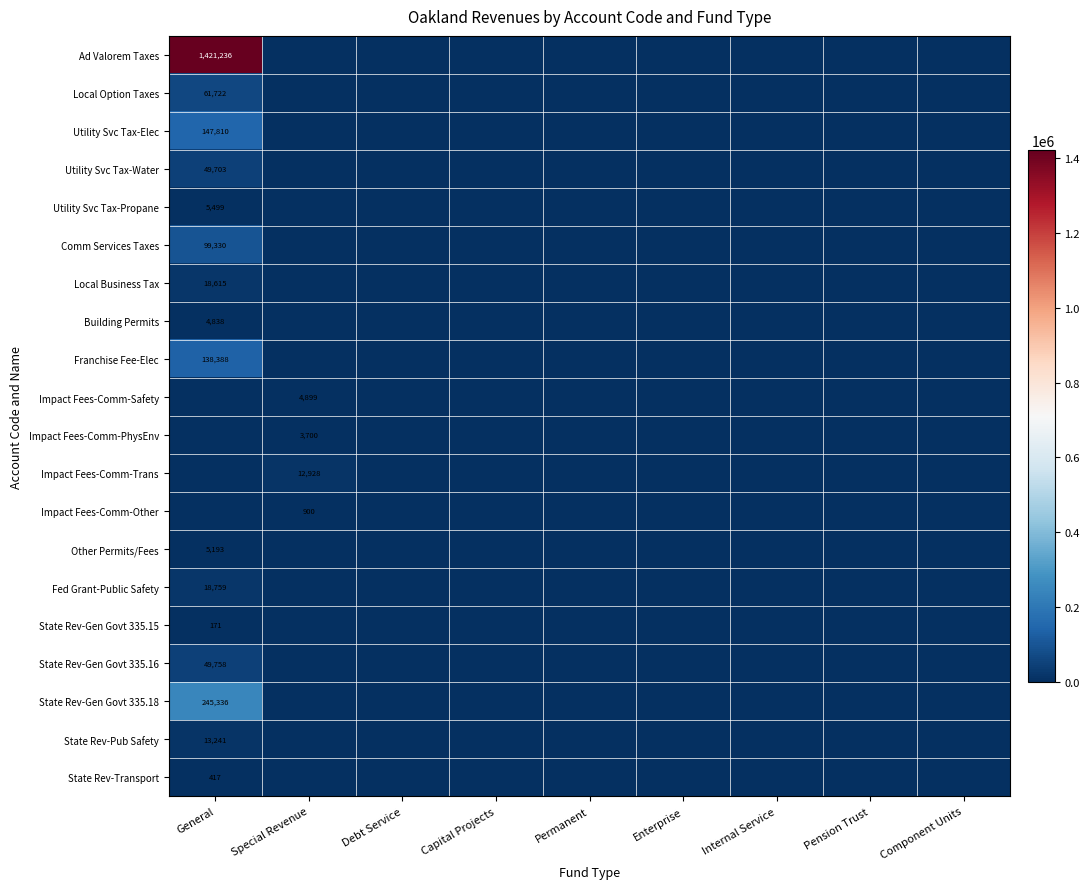

The Utility Svc Tax-Water series shows 20830 at General. True or false?

False